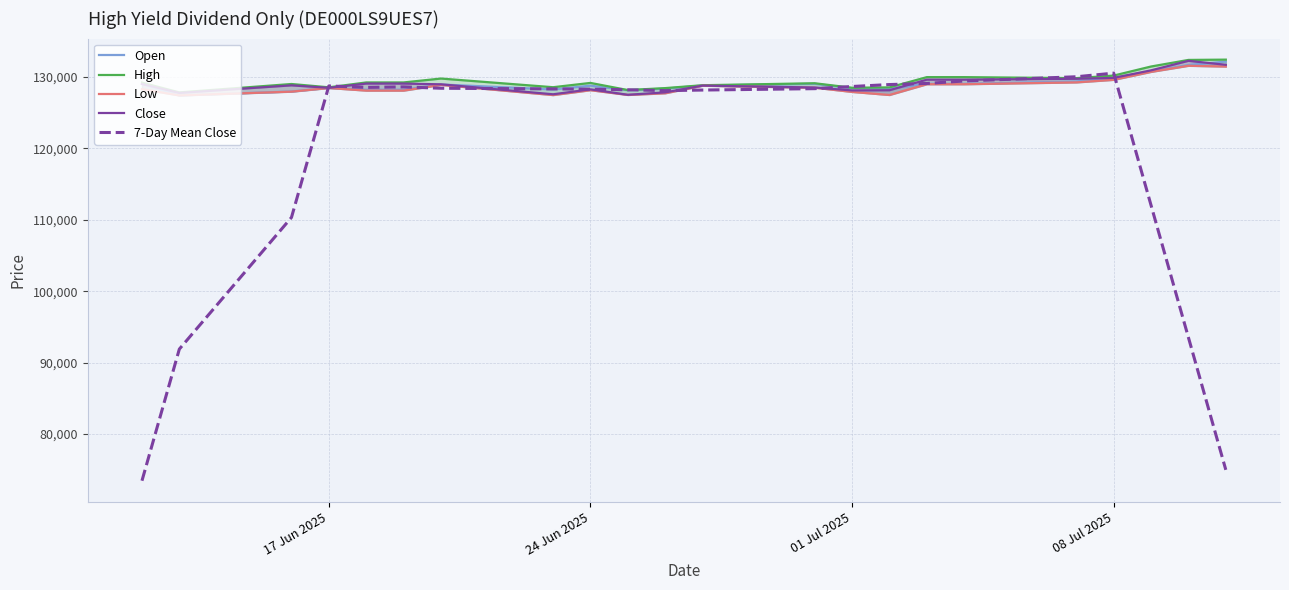

What is the average value of the Open series?

129025.6